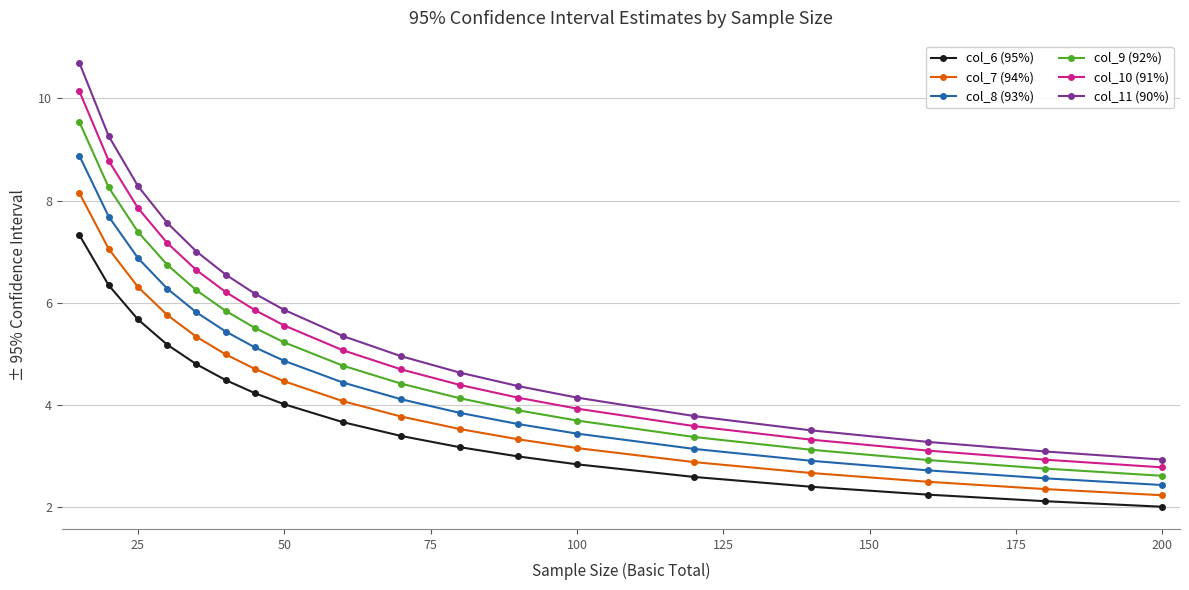

What is the average value of the col_9 (92%) series?

5.0